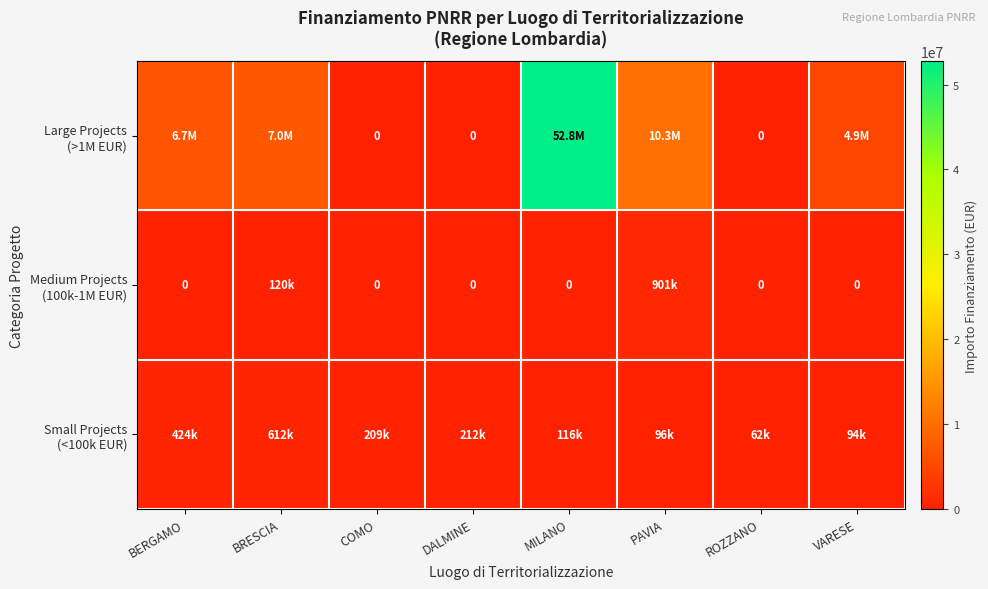

What is the total value across all series at DALMINE?

212000.1